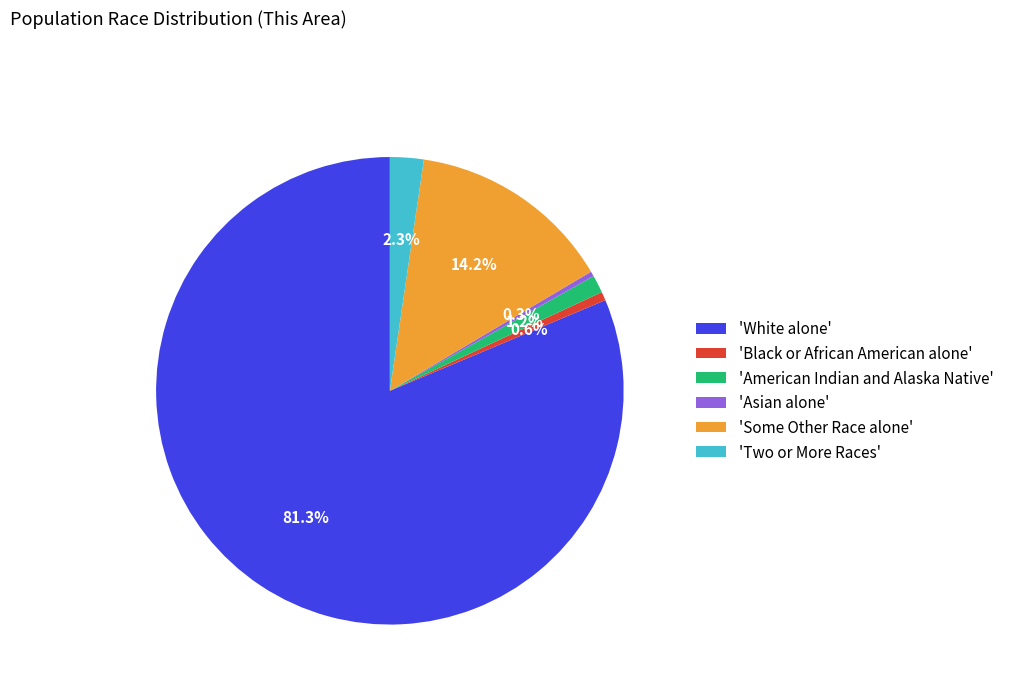

Count the number of slices in the pie.

6